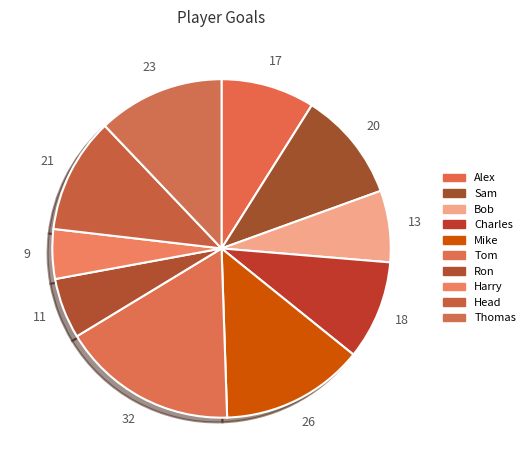

How many slices are in this pie chart?

10